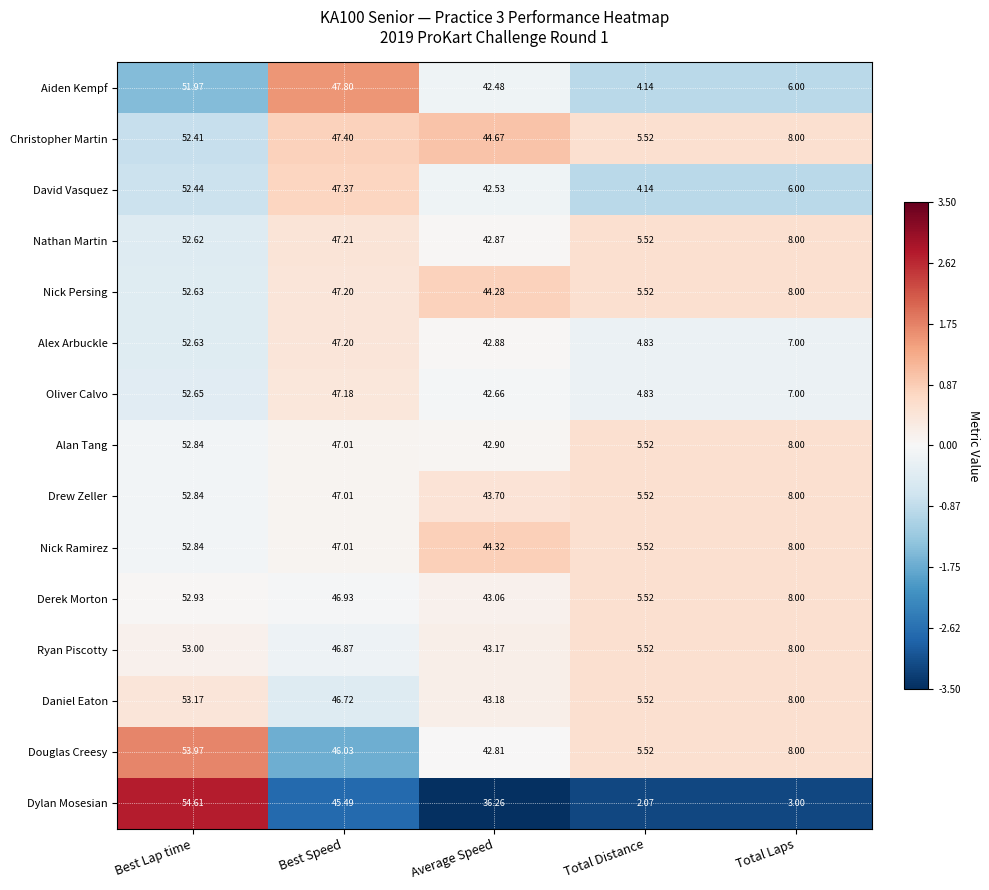

How many data points does each series have?

5